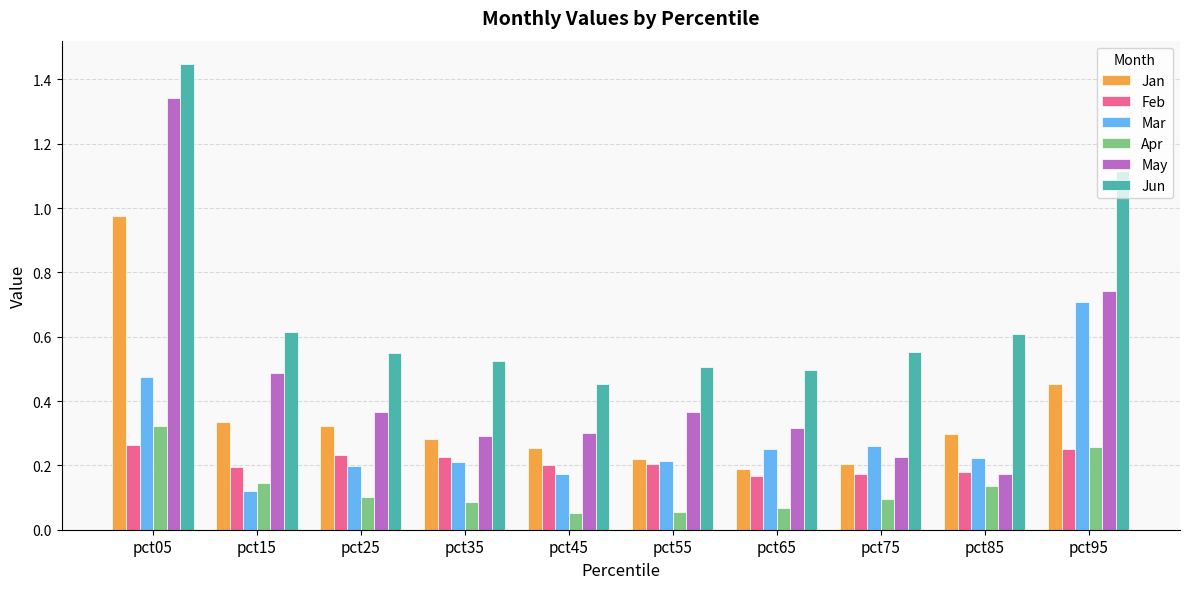

Rank the series by their maximum value, from highest to lowest.

Jun, May, Jan, Mar, Apr, Feb